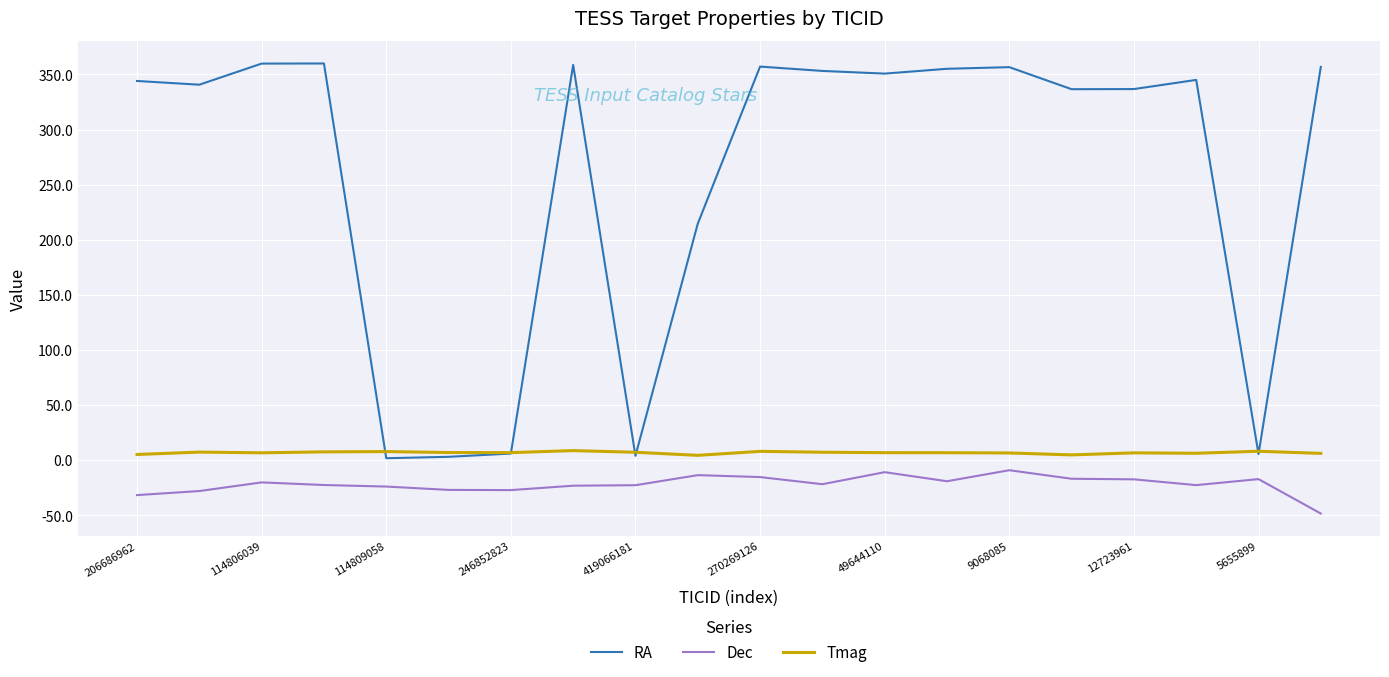

Which series has the largest range (max minus min)?

RA